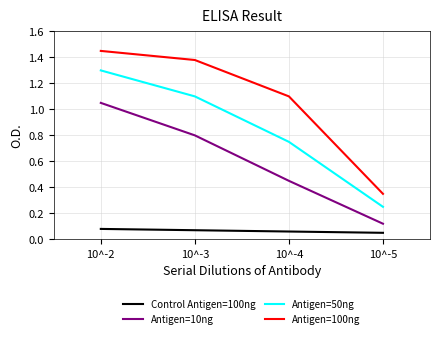

How many data points does each series have?

4